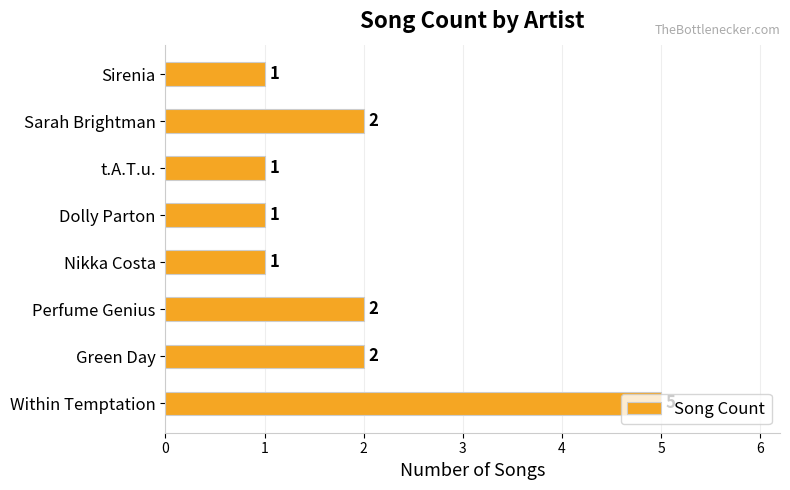

The chart shows a value of 2 at Green Day. True or false?

True